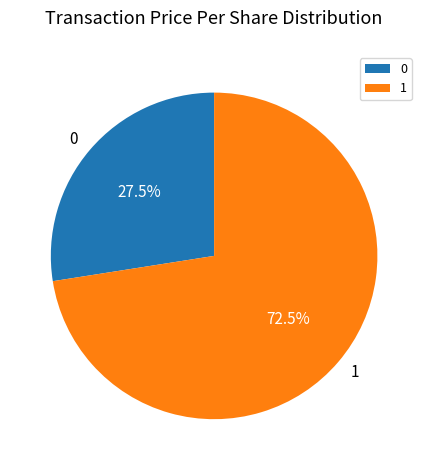

Rank the categories by value from highest to lowest.

1, 0